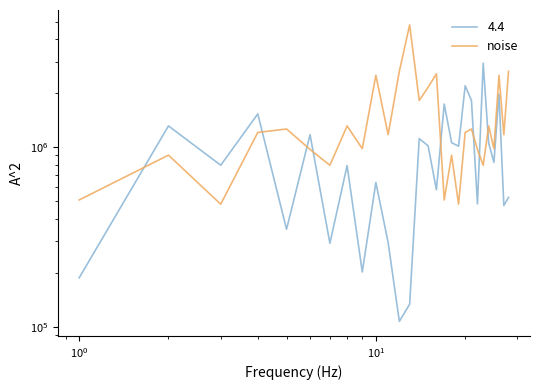

What is the difference between the maximum and second lowest values?

4322938